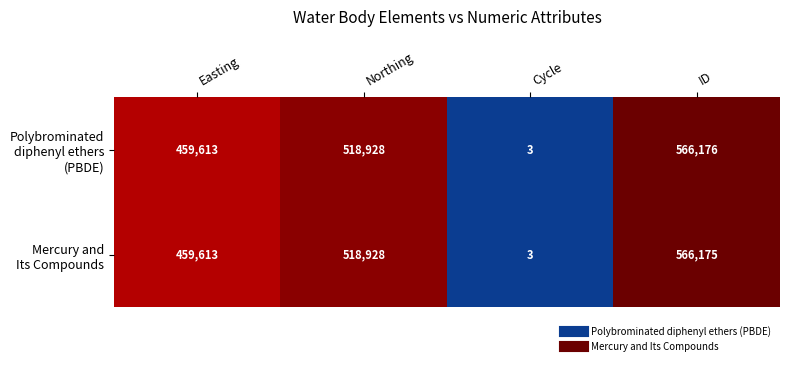

How many series are shown in this chart?

2